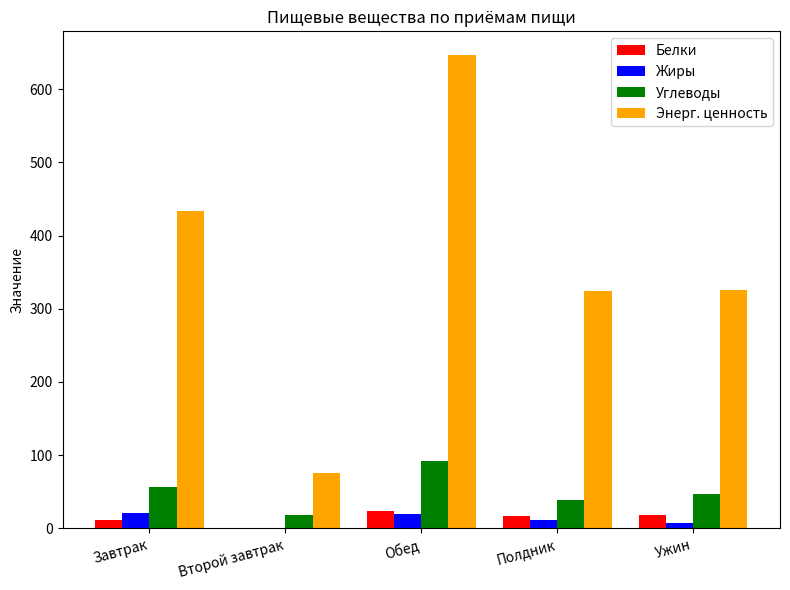

How many categories are shown in the chart?

5